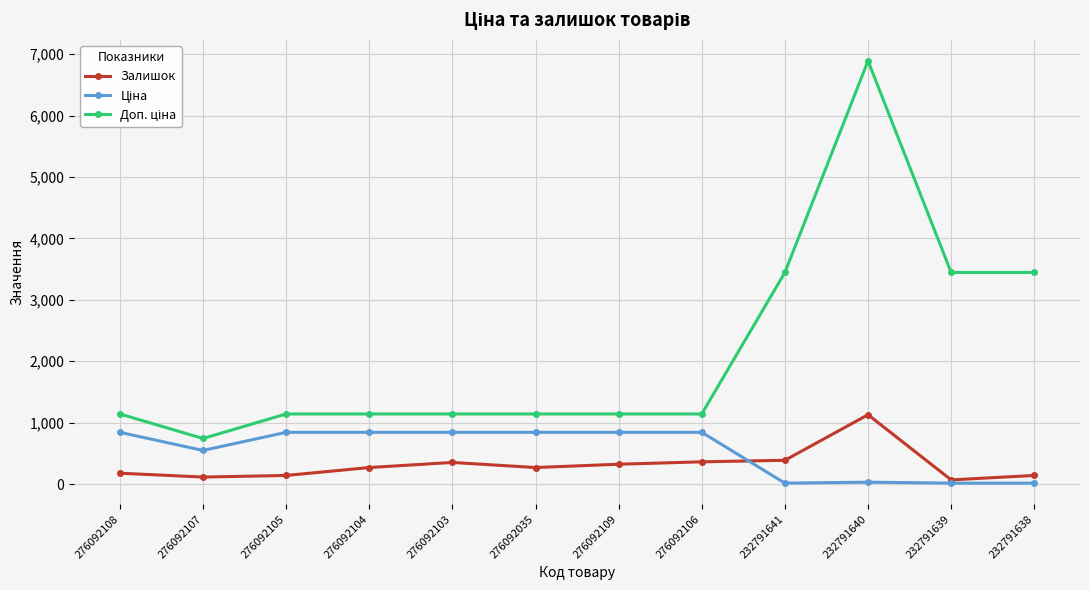

Does the chart have visible grid lines?

Yes